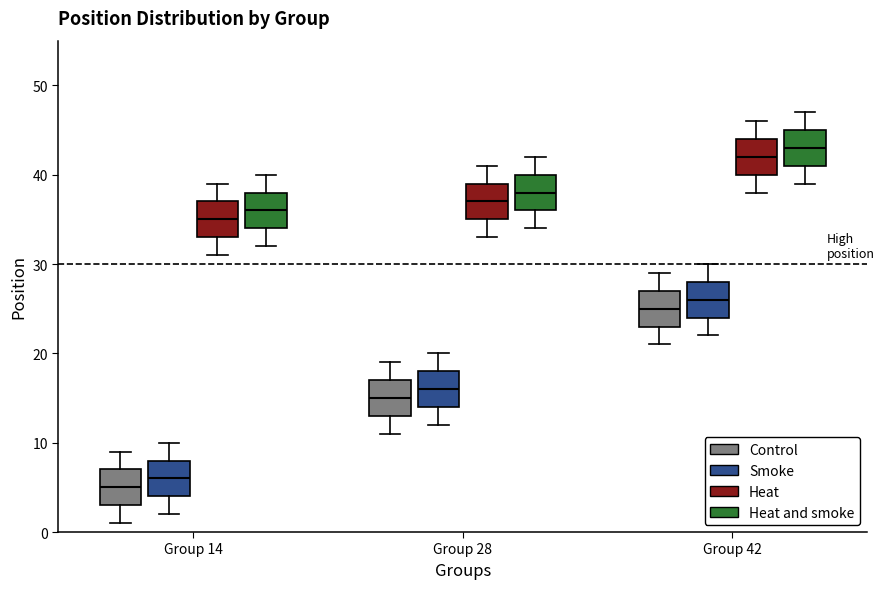

Where does the lower whisker of the box for Group 42 (Control) end on the y-axis? The values are not printed on the chart, so give them approximately, as read against the axis.

21